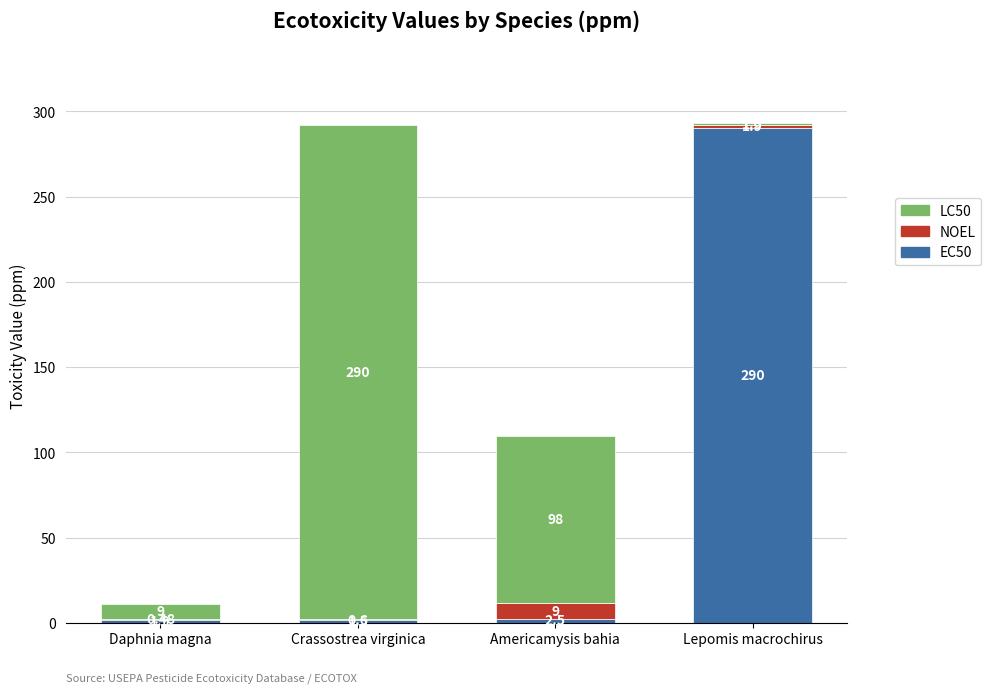

At which label does EC50 reach its peak?

Lepomis macrochirus